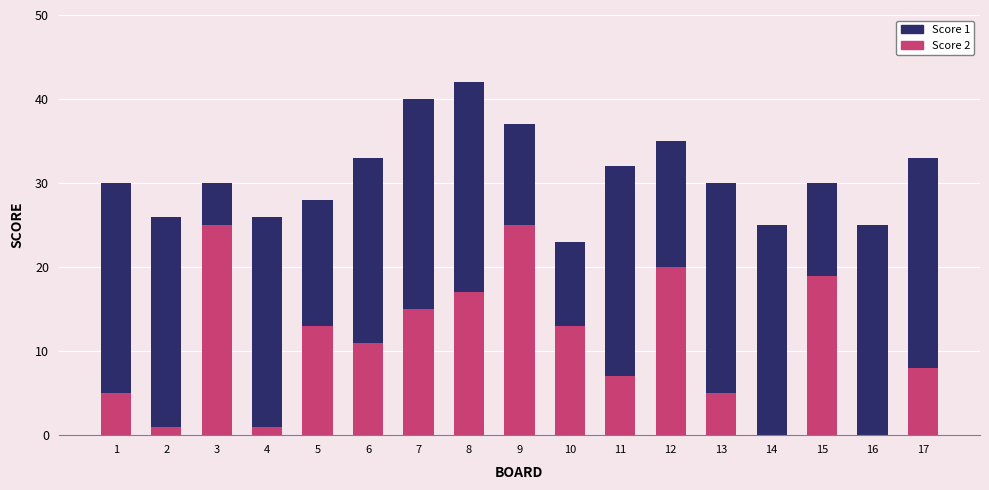

The Score 2 series shows 8 at 10. True or false?

False